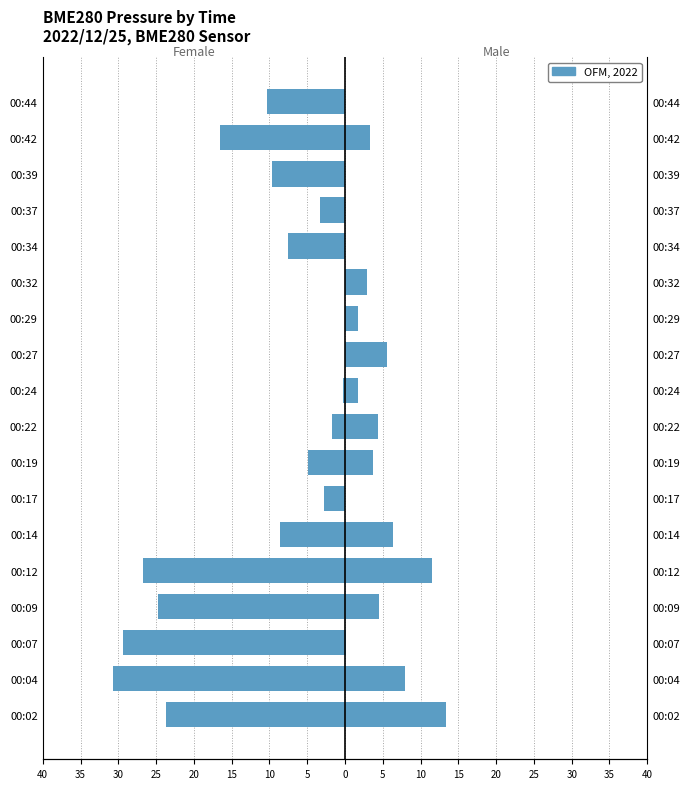

Is it true that Male equals 4.3 at 00:04?

False